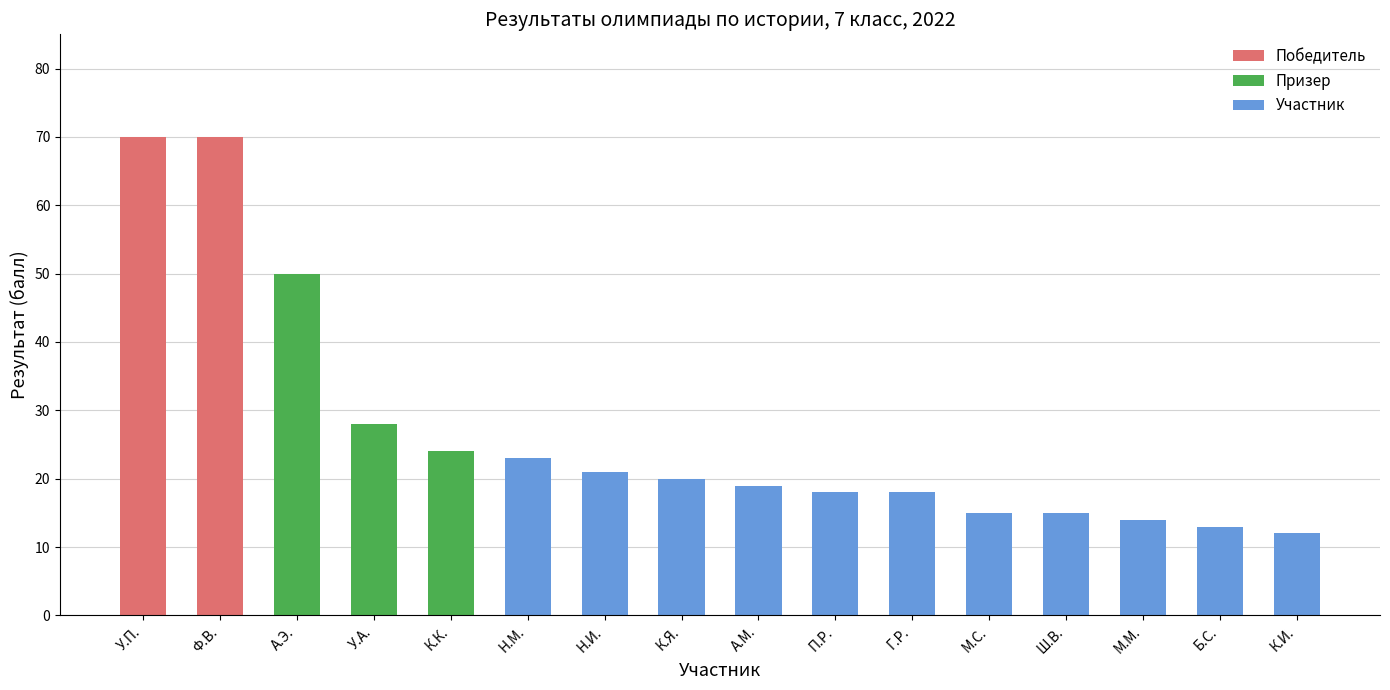

Does the chart contain stacked bars?

No